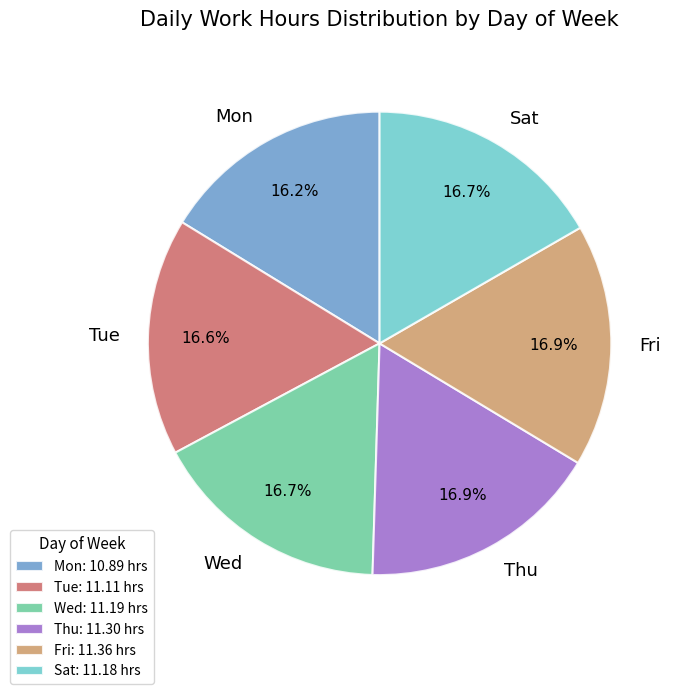

To the nearest percent, what portion does Thu represent?

17%